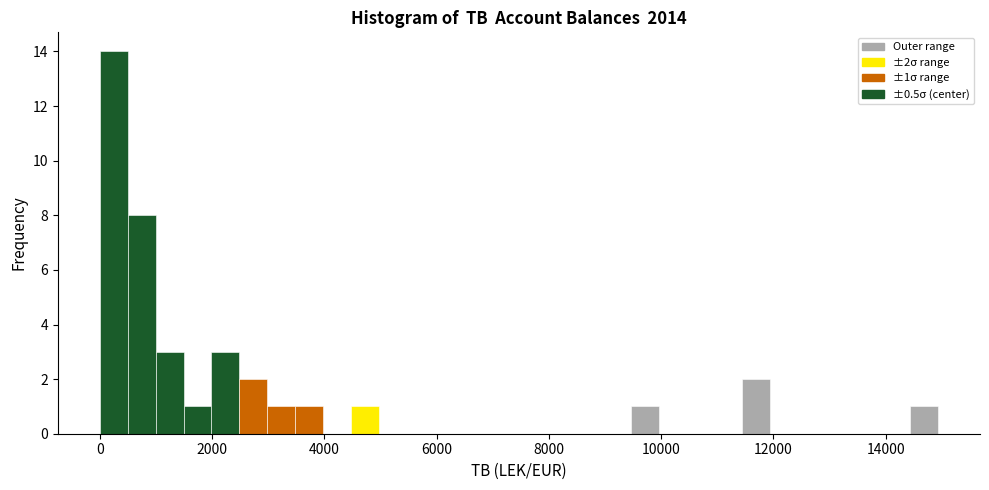

Around what value on the x-axis is the tallest bar? Give the approximate position of its centre, as read against the axis.

200